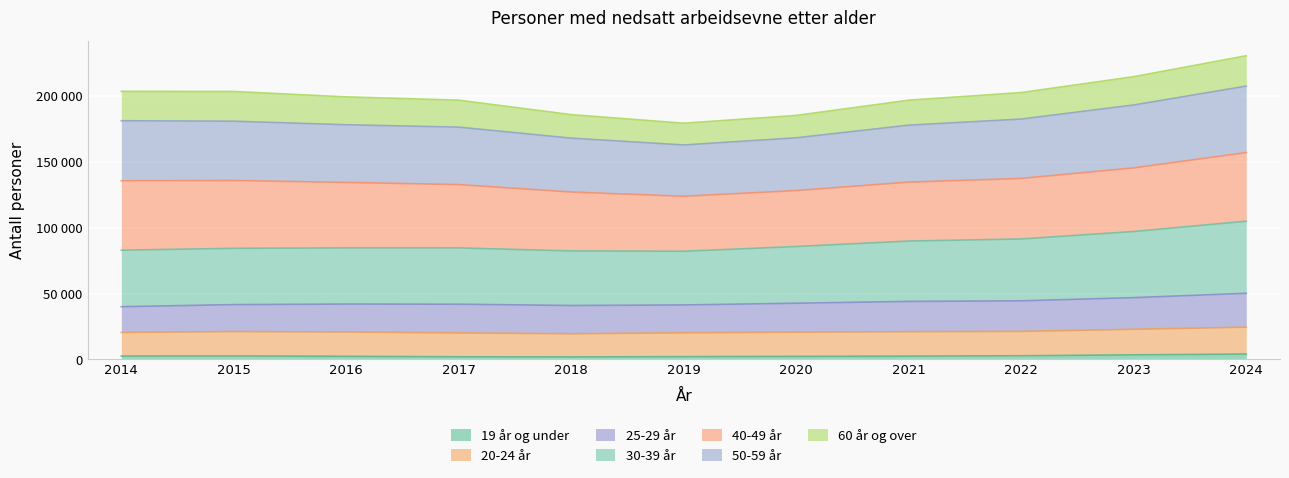

True or false: 19 år og under has more than 2 points higher than both neighbors.

False